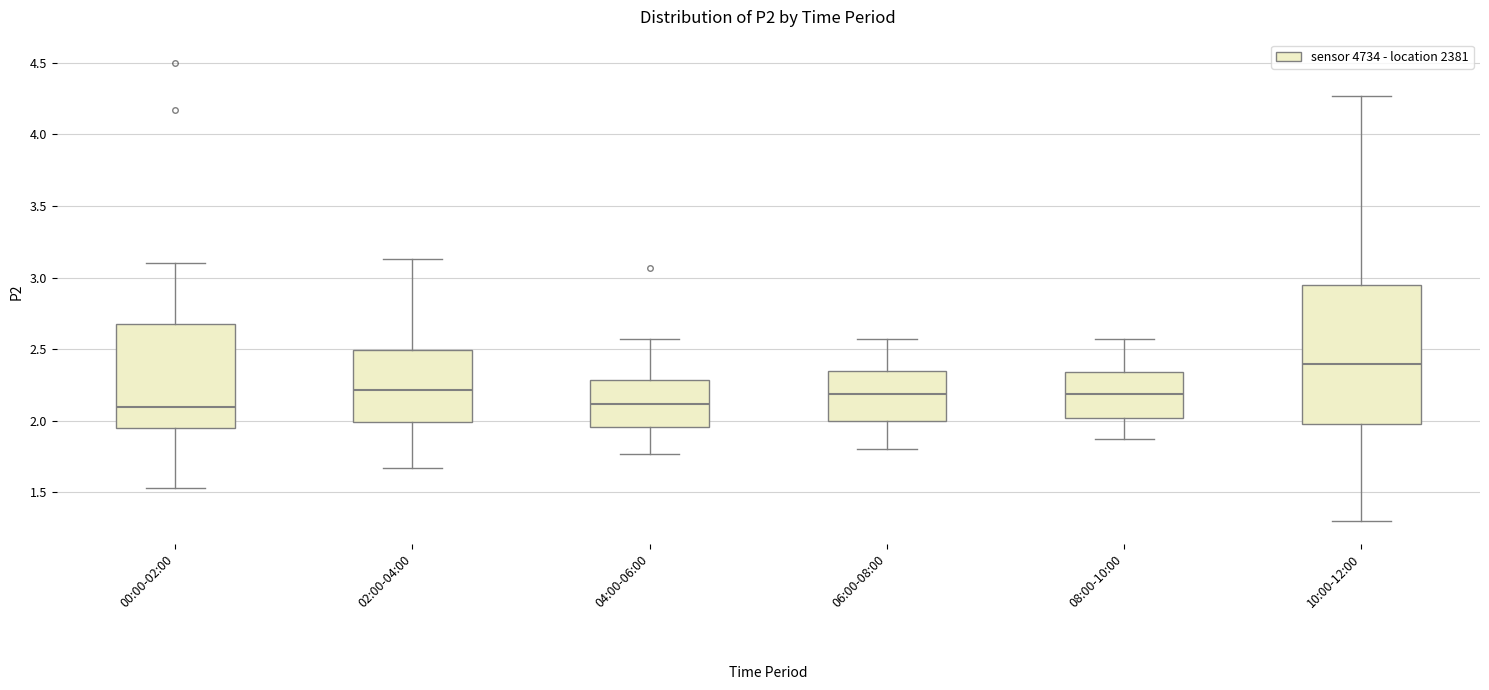

Where does the upper whisker of the box for 10:00-12:00 end on the y-axis? The values are not printed on the chart, so give them approximately, as read against the axis.

4.25